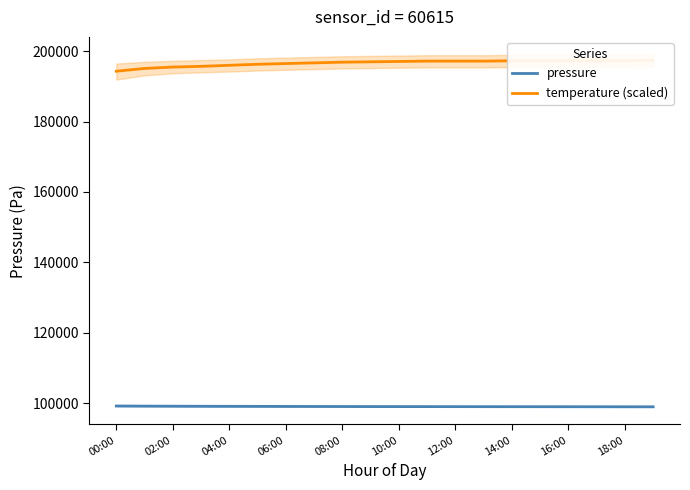

What are all the series names shown in the legend?

pressure, temperature (scaled)